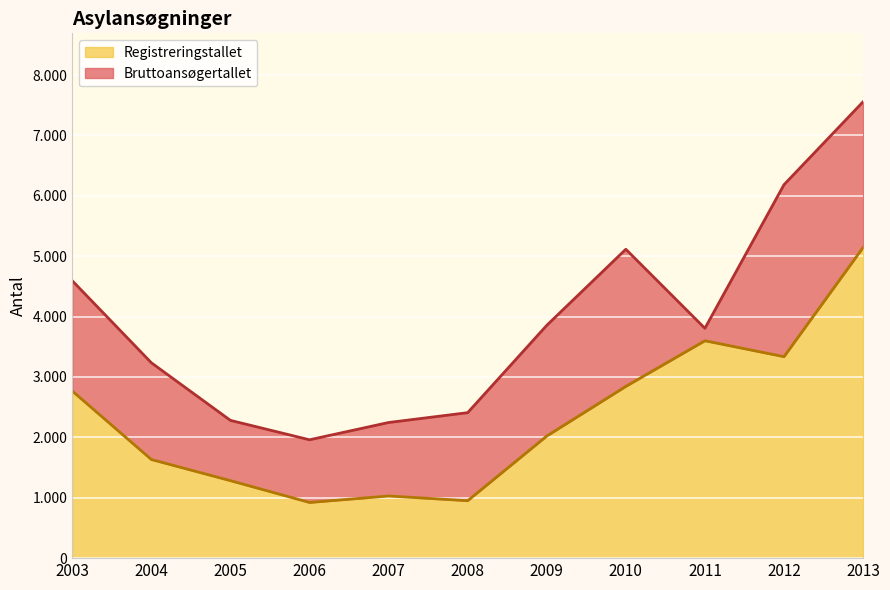

The value of Bruttoansøgertallet at 2009 is 2109. True or false?

False